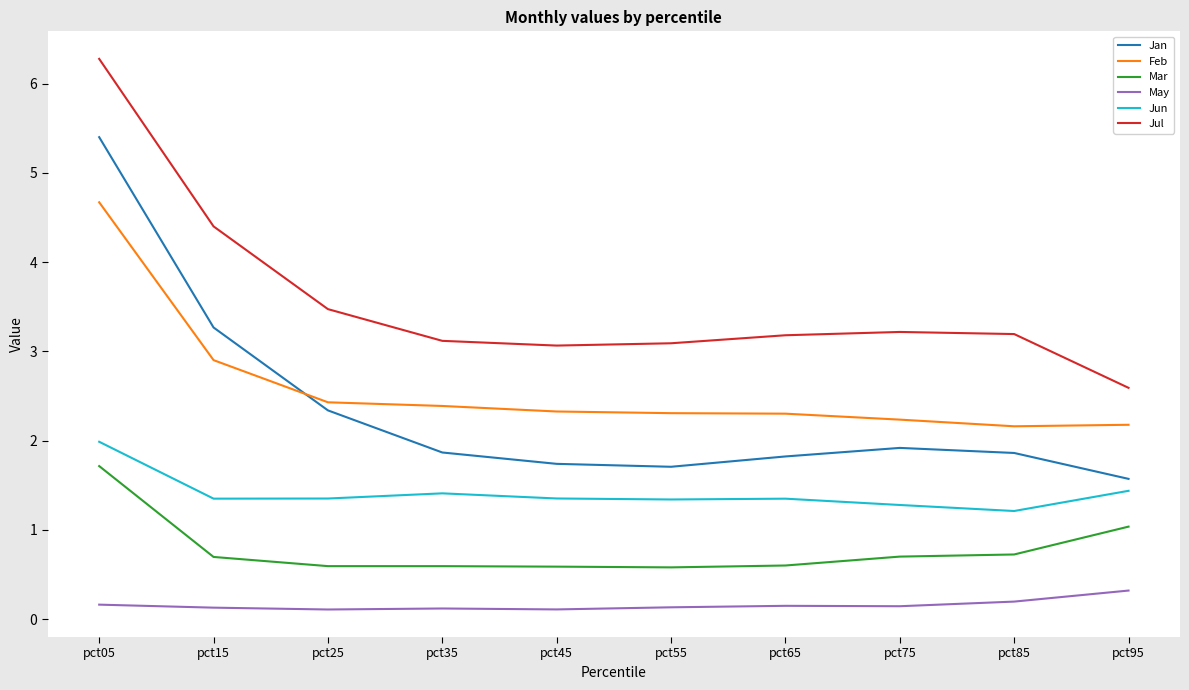

Which category has the highest value across all series?

pct05